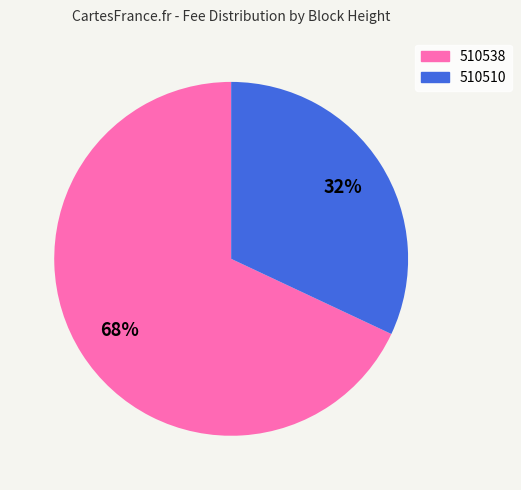

The 510538 slice represents 82% of the pie. True or false?

False